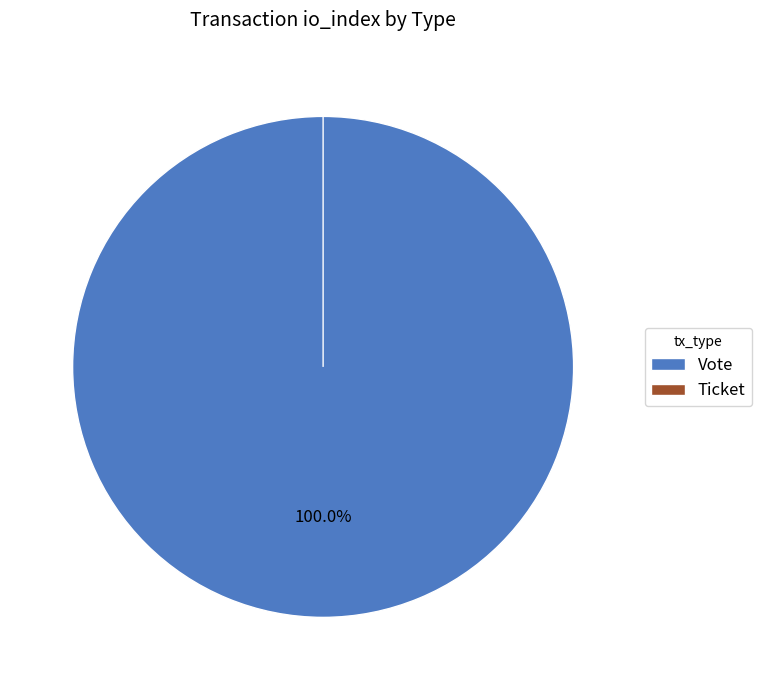

Count the number of slices in the pie.

2